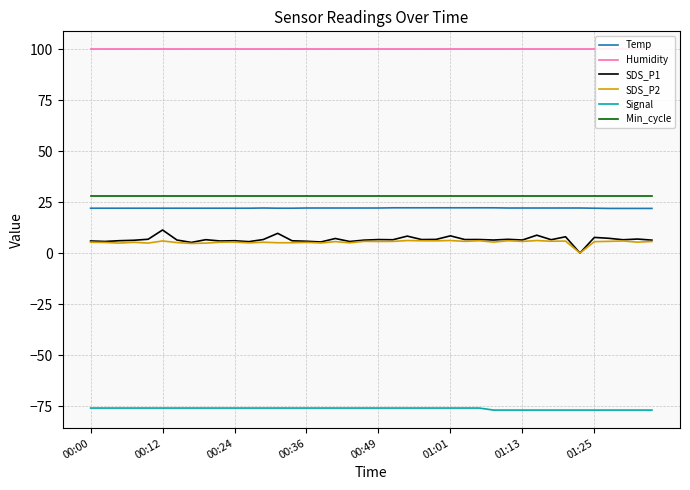

What is the sum of the Min_cycle values at 9 and 14?

56.0